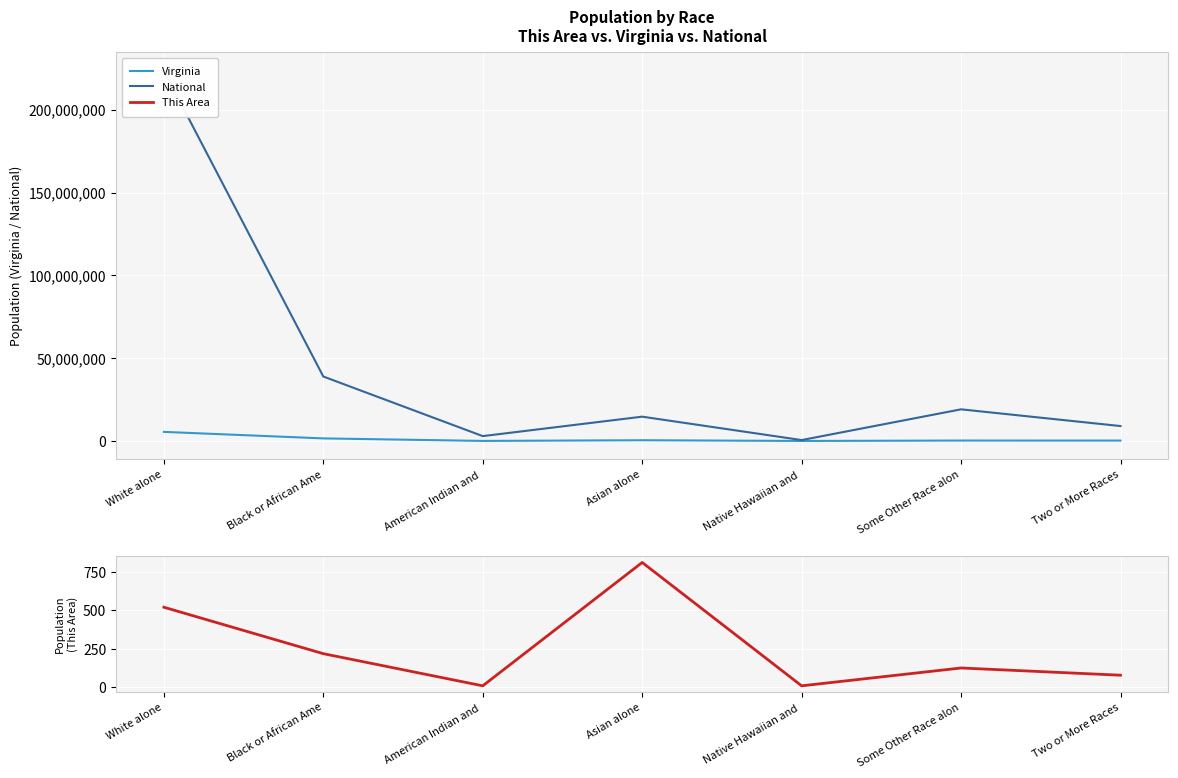

At which category is the sum across all series the highest?

White alone